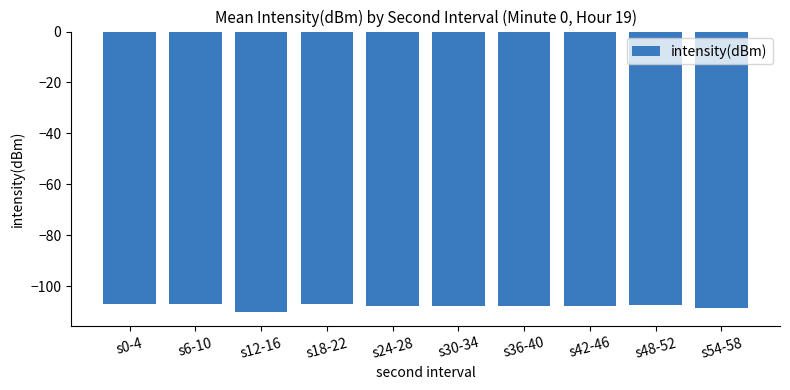

What is the sum of all values?

-1079.1